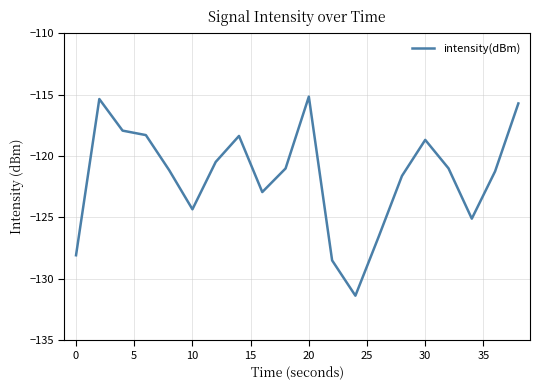

What is the smallest value displayed?

-131.4